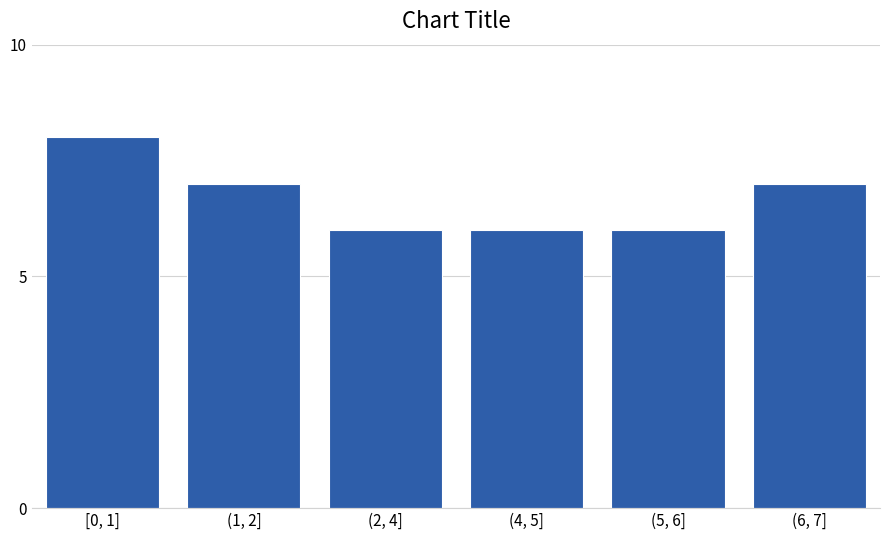

Reading left to right, extract all data points from this chart.

8	7	6	6	6	7